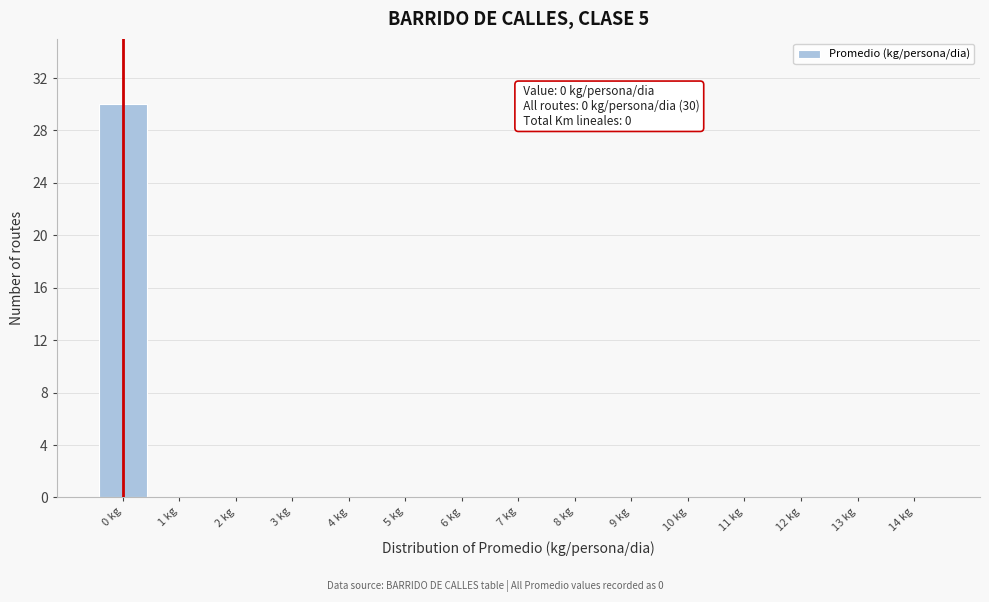

Reading left to right, list all the values displayed in this chart.

0 kg=30	1 kg=0	2 kg=0	3 kg=0	4 kg=0	5 kg=0	6 kg=0	7 kg=0	8 kg=0	9 kg=0	10 kg=0	11 kg=0	12 kg=0	13 kg=0	14 kg=0